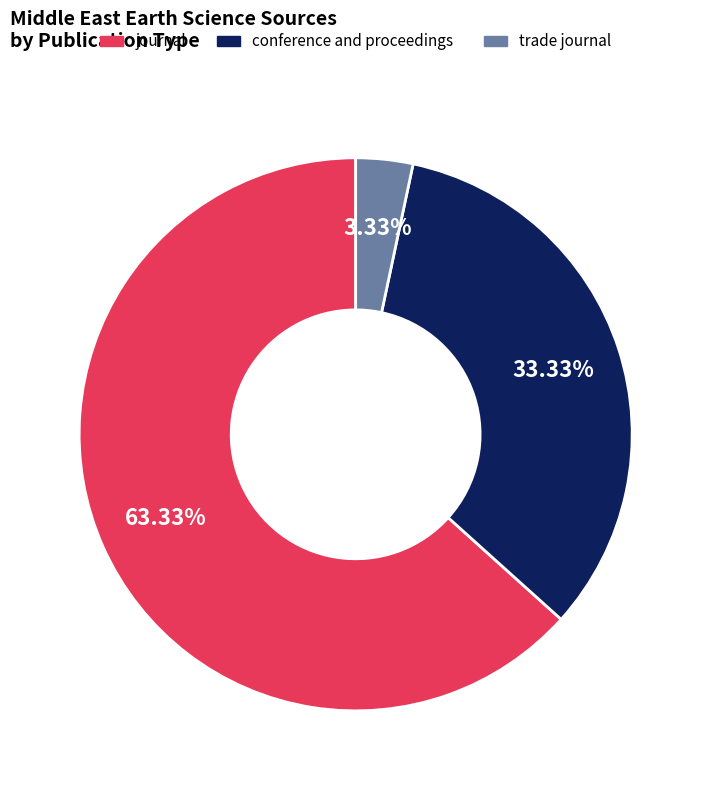

True or false: trade journal accounts for 16% of the total.

False